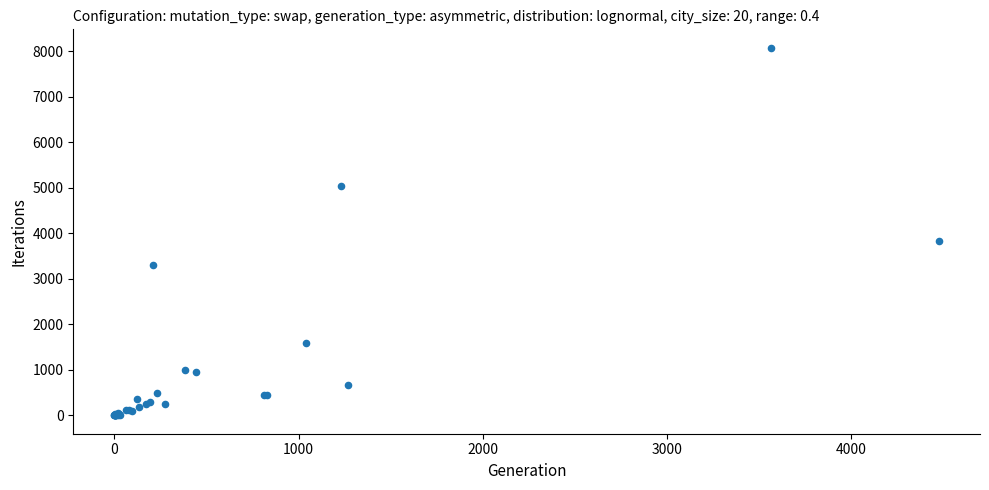

What Y value in the scatter plot is closest to 4037?

3830.4